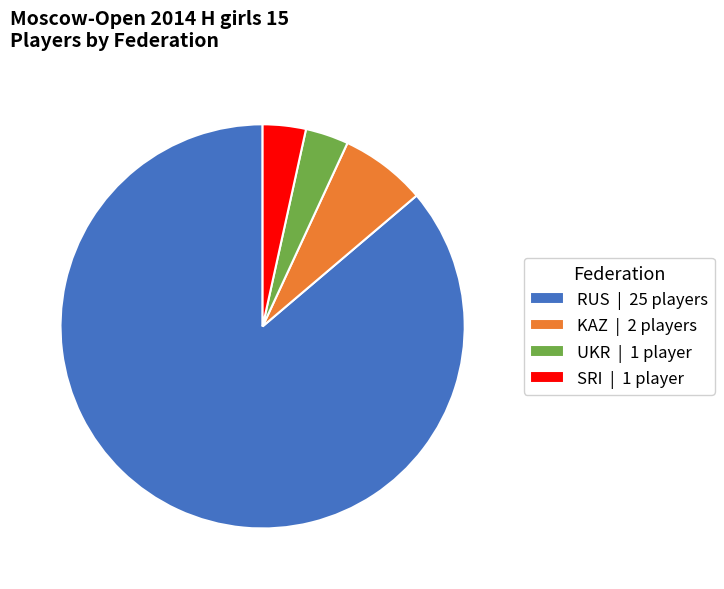

Is it true that RUS | 25 players is 86% of the pie?

True